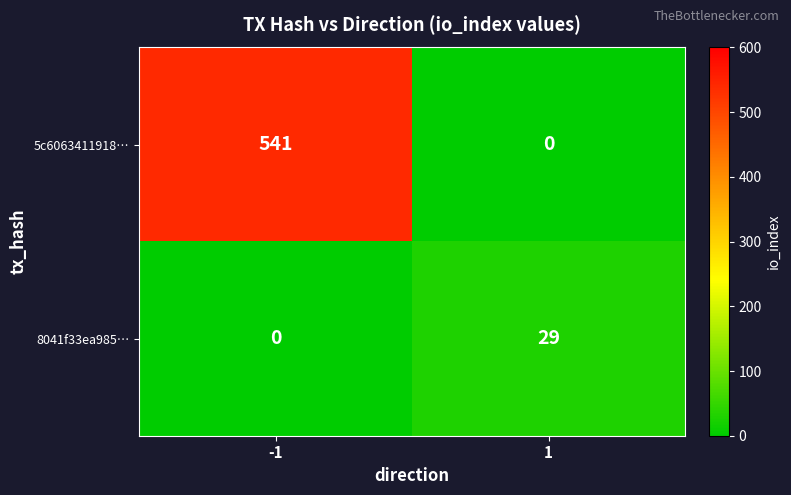

Reading left to right, what are all the values shown in this chart?

5c6063411918…: -1=541	1=0
8041f33ea985…: -1=0	1=29